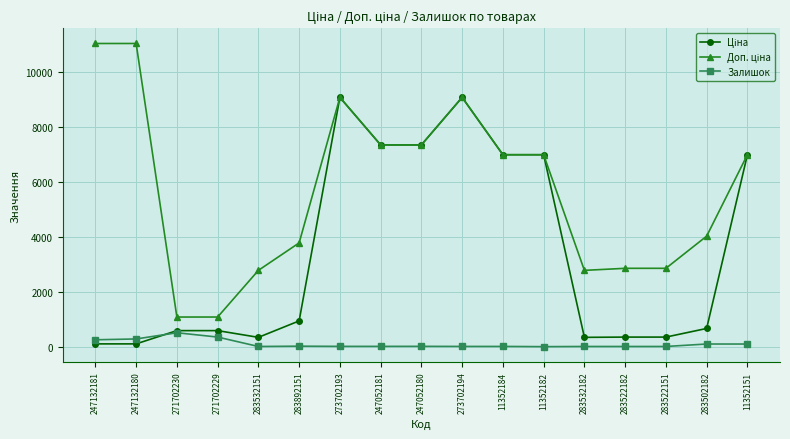

Is it true that Залишок equals 516.0 at 271702230?

True